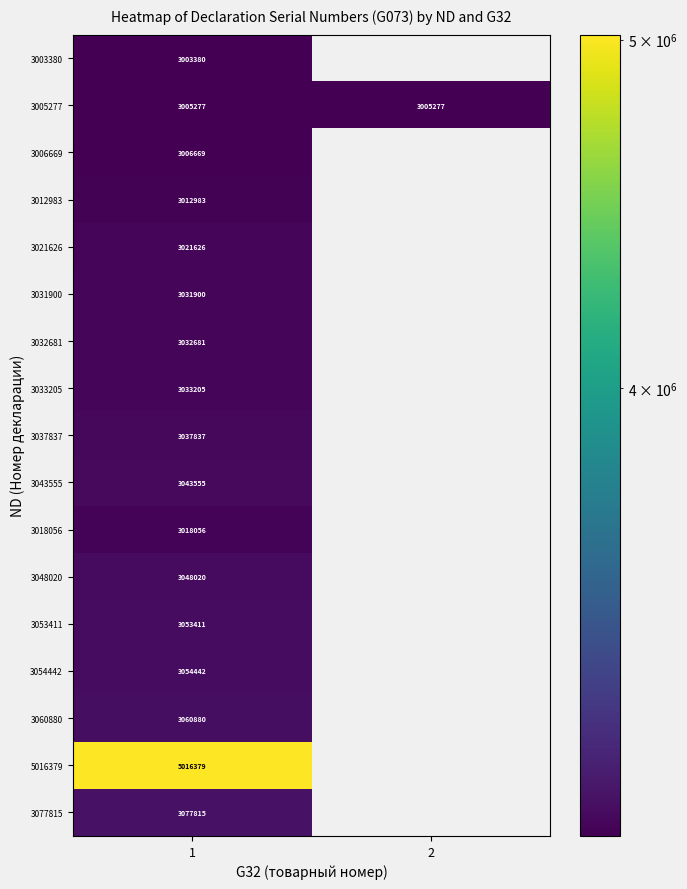

The value of 3077815 at 1 is 2021405. True or false?

False